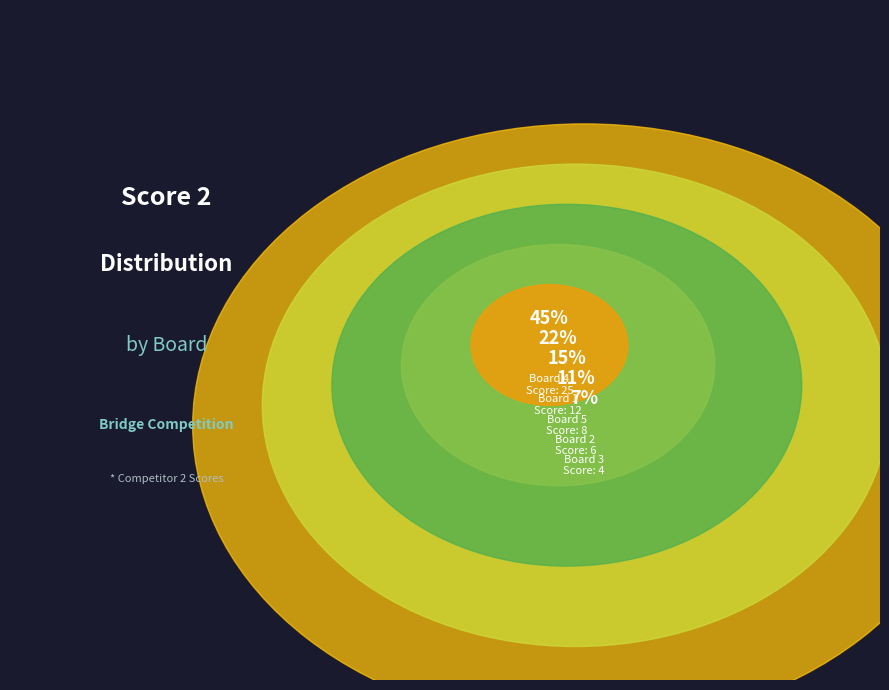

To the nearest percent, what is the combined percentage of Board 1 and Board 4?

67%